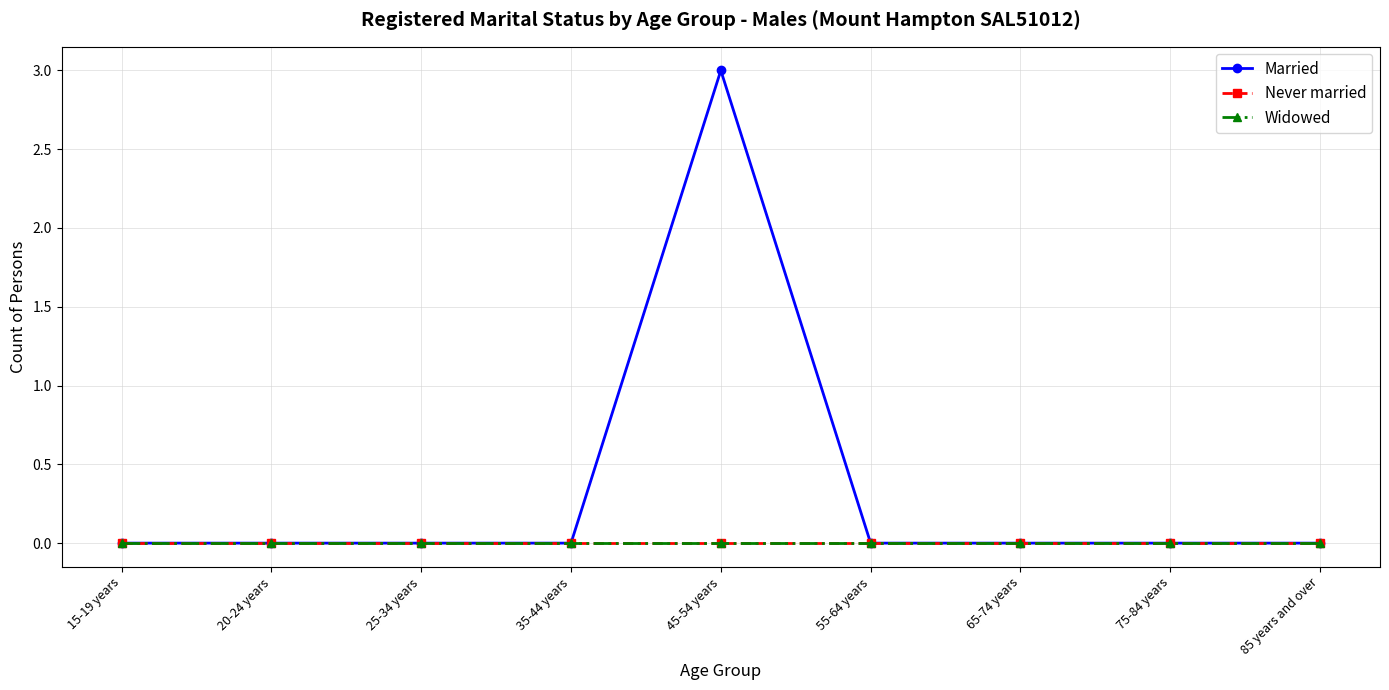

Count the Married values in the range 0 to 1.

8